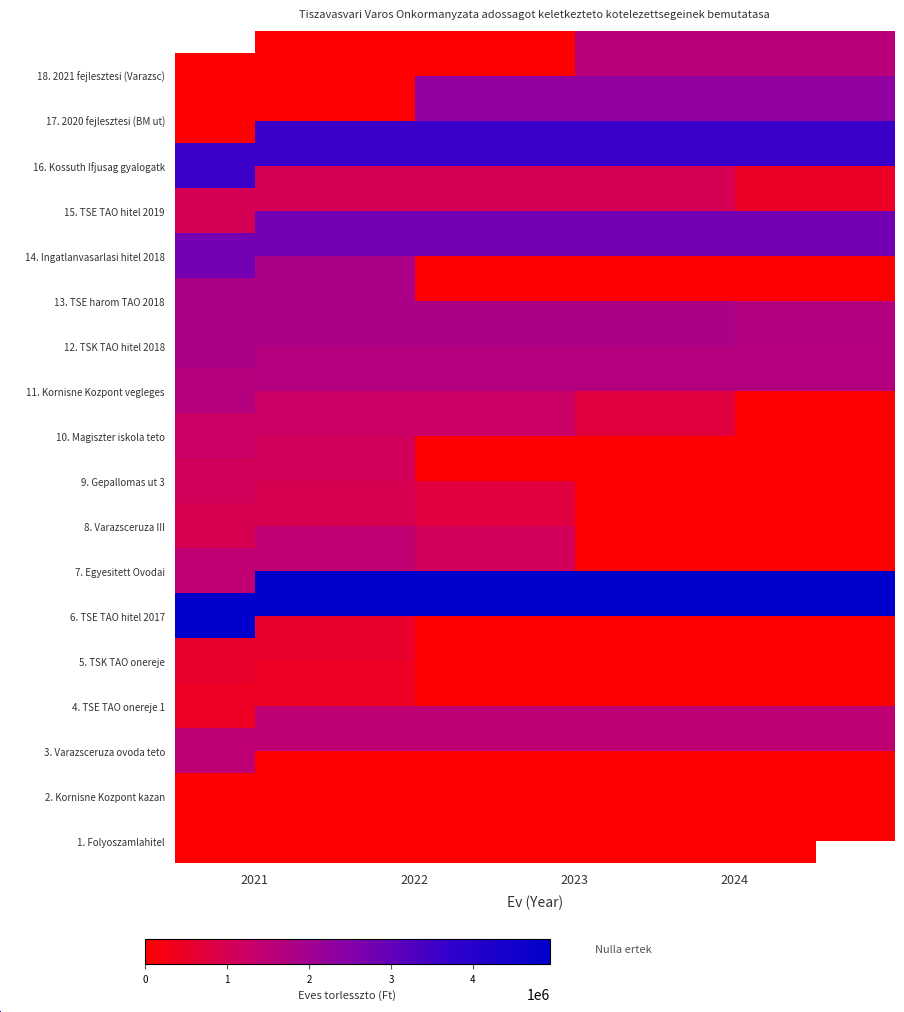

At which category is the sum across all series the highest?

2021